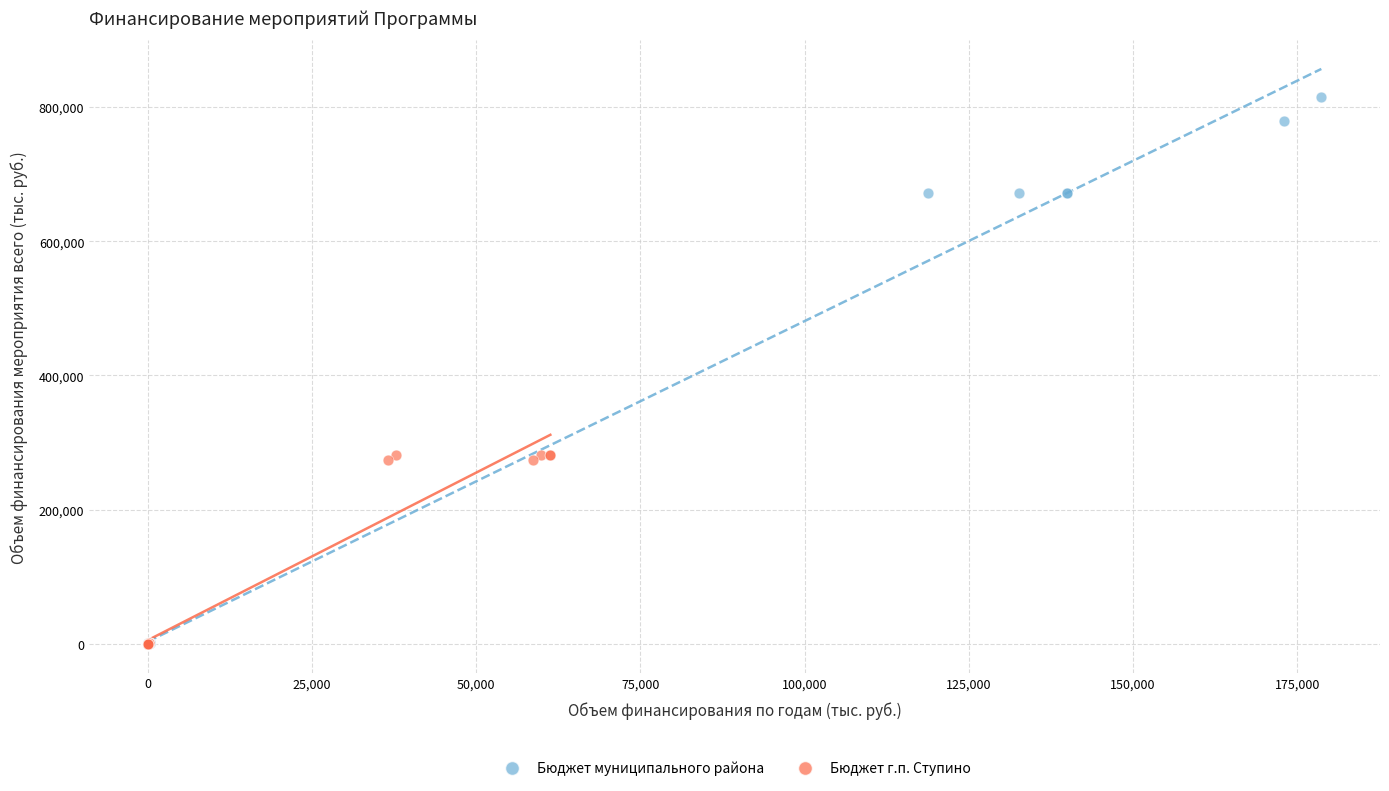

Which series has the largest Y range (max minus min)?

Бюджет муниципального района